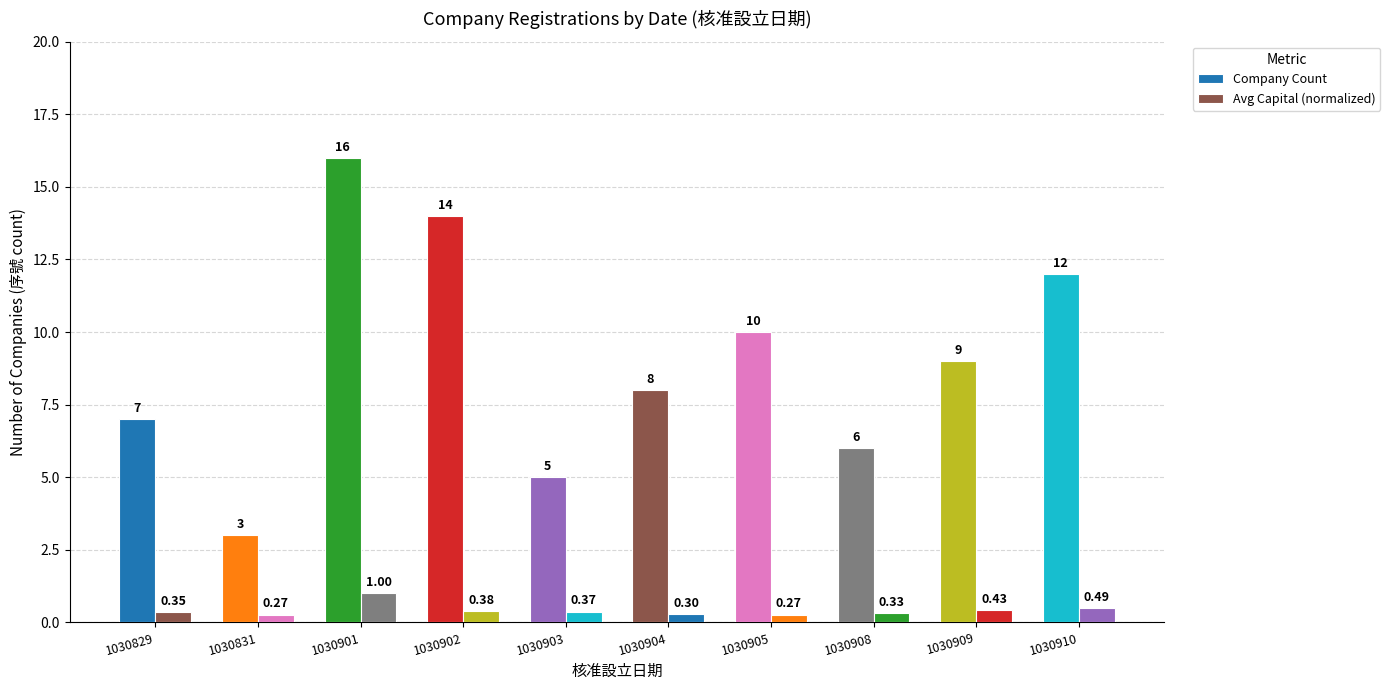

What is the sum of the Company Count values at 1030902 and 1030903?

19.0